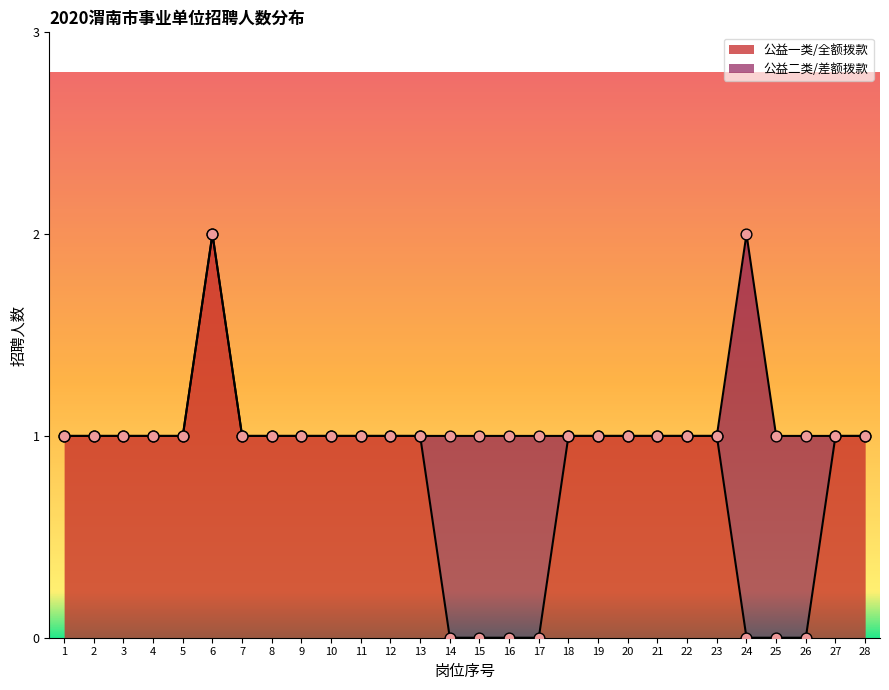

What are all the series names shown in the legend?

公益一类/全额拨款, 公益二类/差额拨款